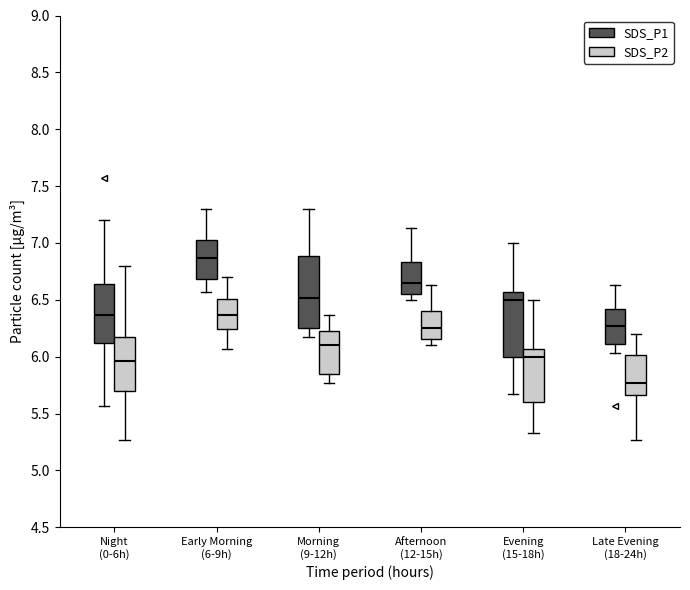

Where is the upper edge of the box for Afternoon (12-15h) (SDS_P1) on the y-axis? The values are not printed on the chart, so give them approximately, as read against the axis.

6.85